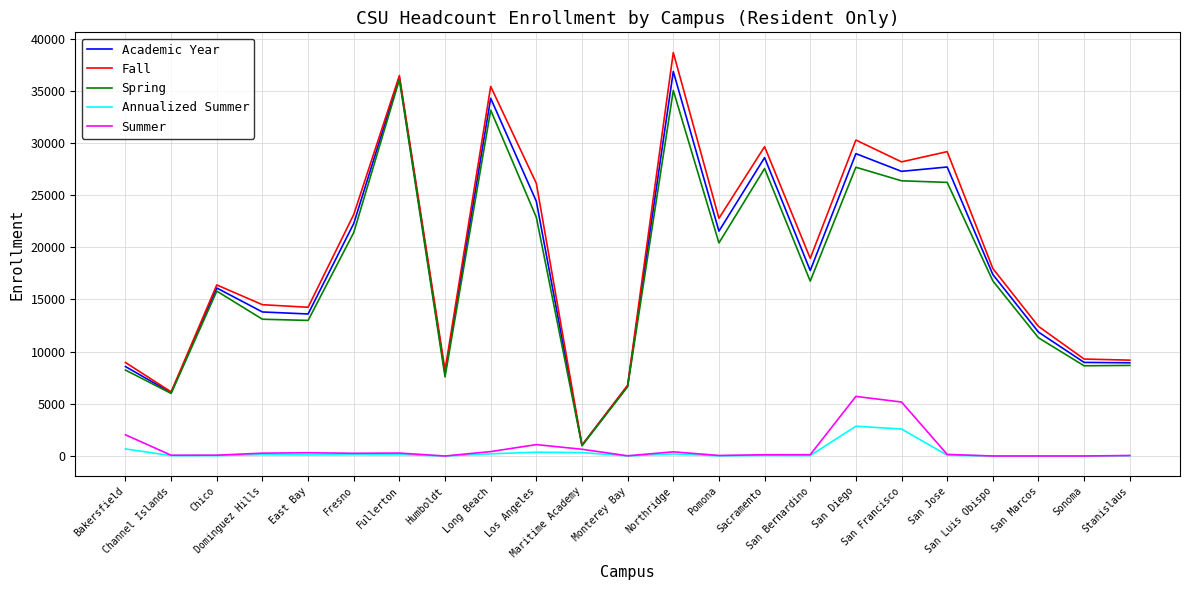

How many values in the Academic Year series exceed 17389?

12